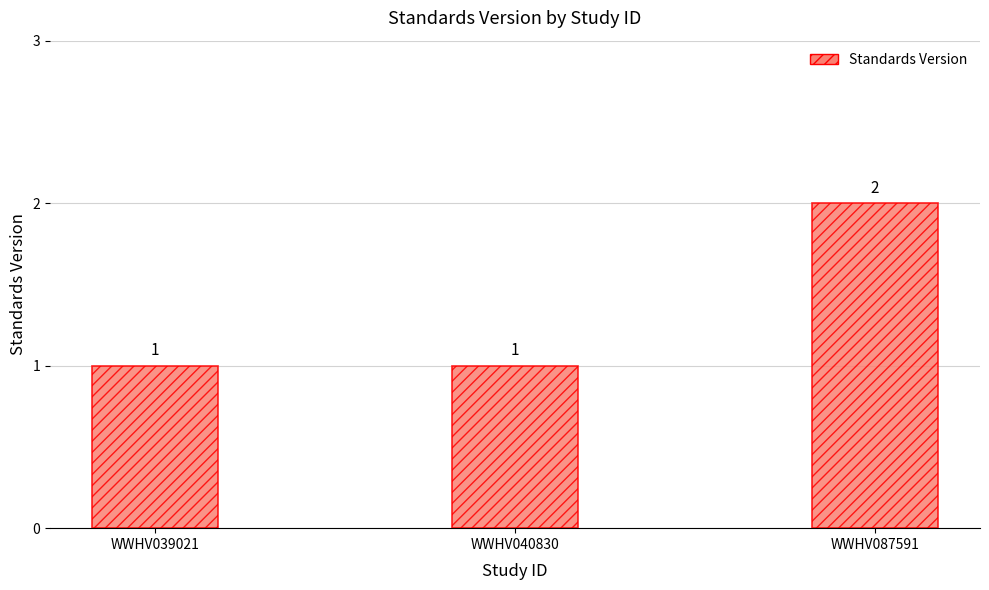

What is the sum of all values?

4